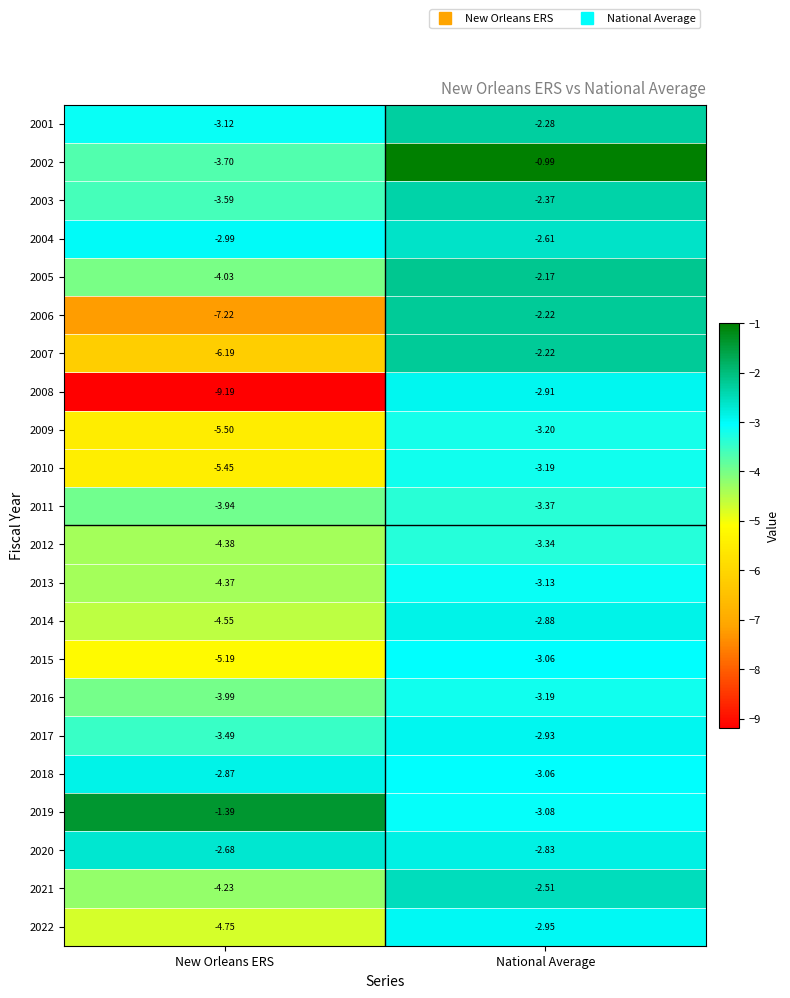

How many distinct data groups are displayed?

22